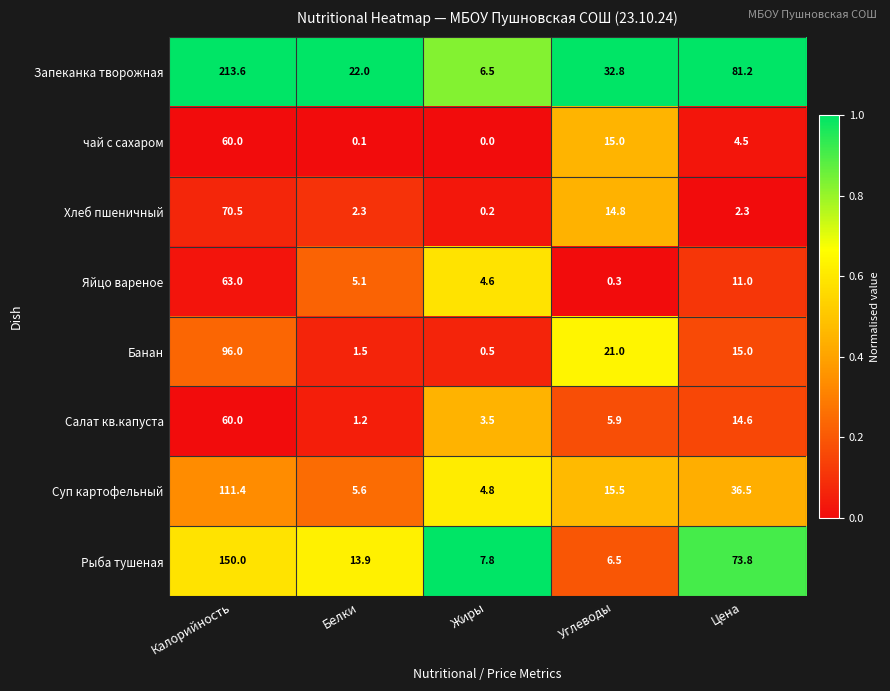

Read the чай с сахаром value at Углеводы.

15.0